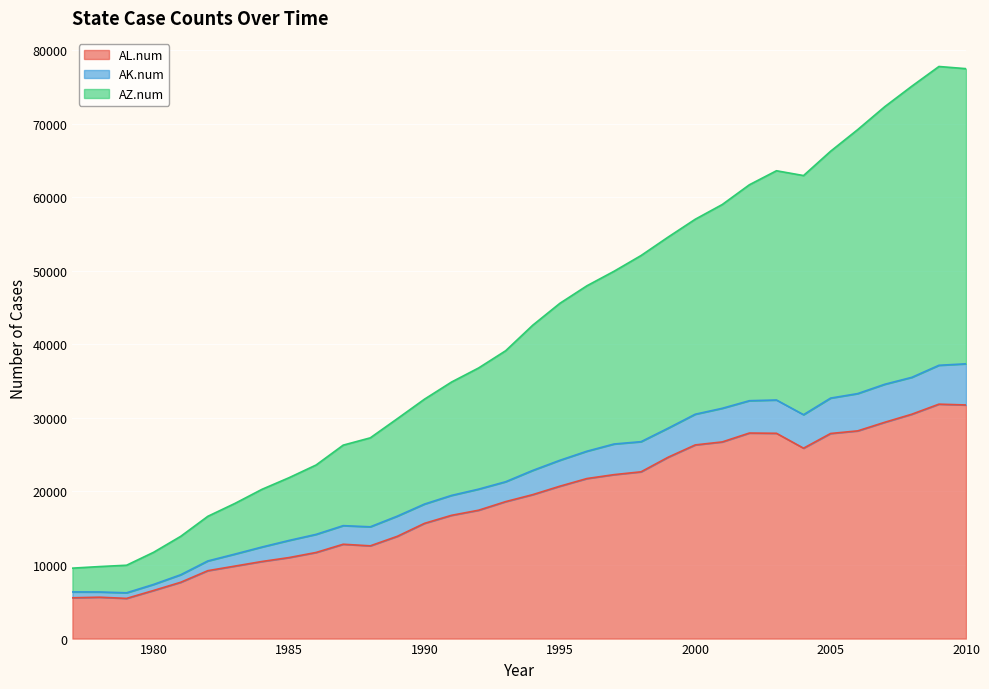

Which series has the largest range (max minus min)?

AZ.num